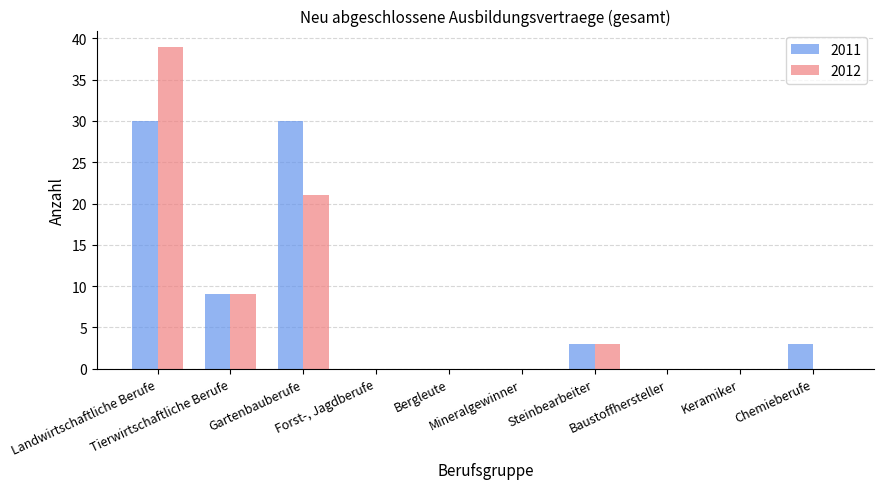

What is the sum of all 2011 values?

75